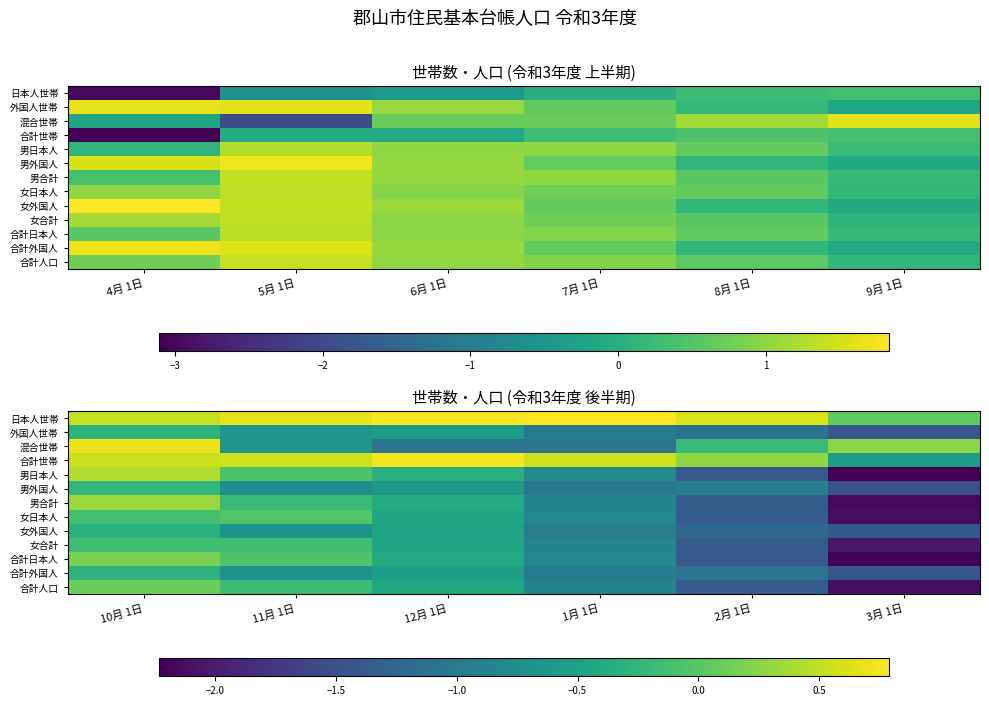

At which label does 合計日本人 first exceed 0?

10月 1日